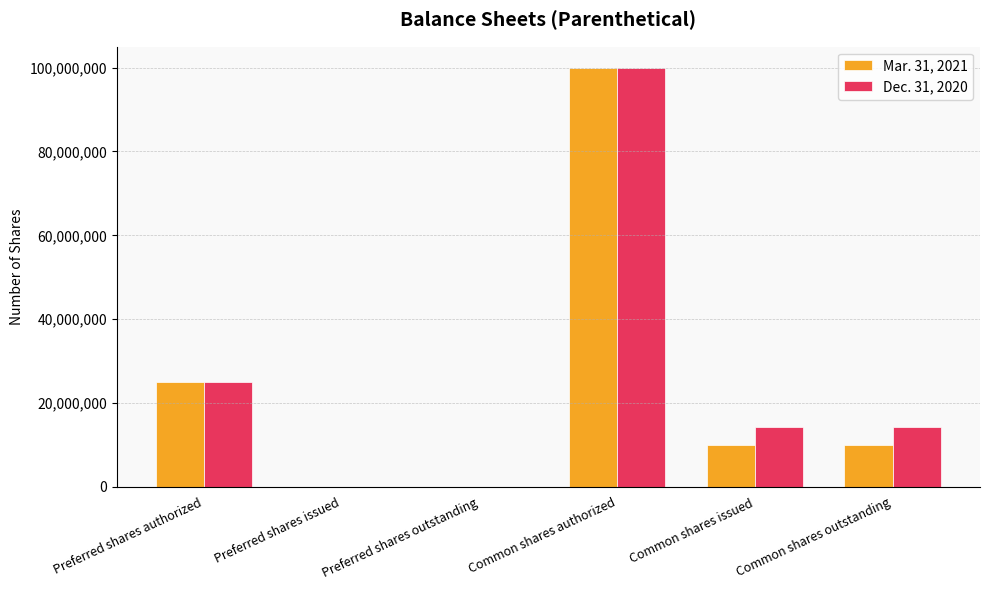

What is the total value across all series at Common shares issued?

24355000